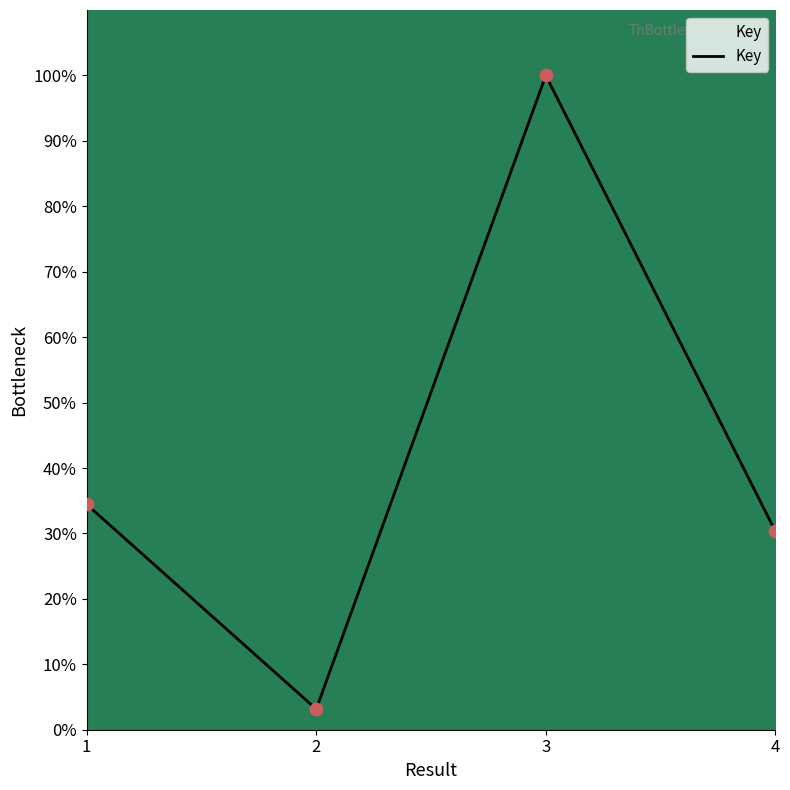

What is the change in value from 2 to 3?

+96.8